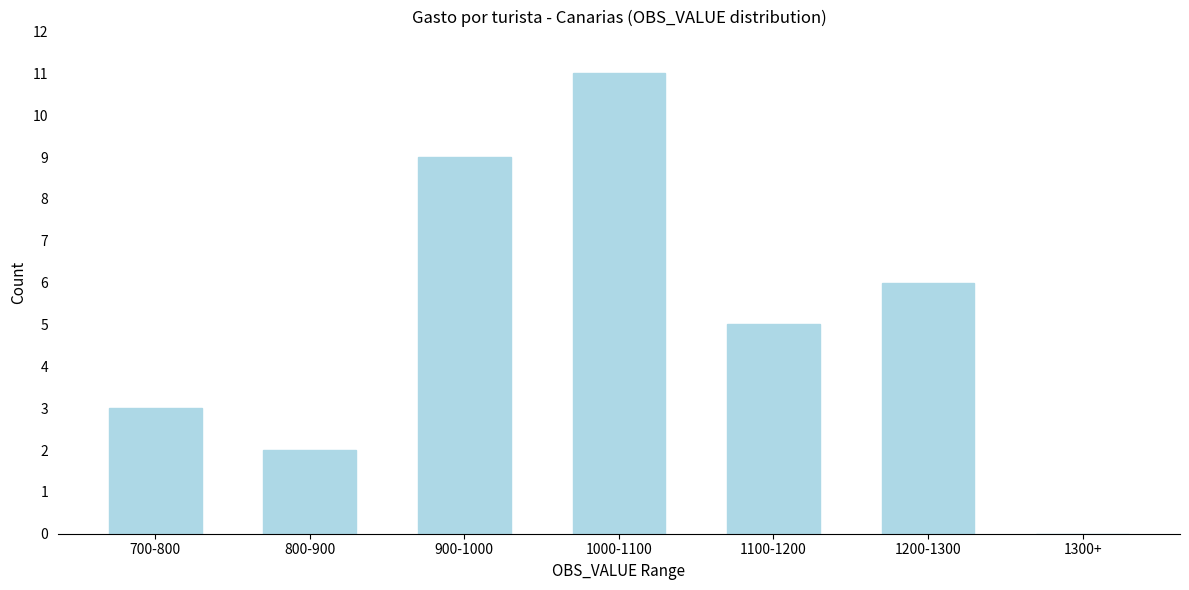

Reading left to right, extract all data points from this chart.

700-800=3	800-900=2	900-1000=9	1000-1100=11	1100-1200=5	1200-1300=6	1300+=0